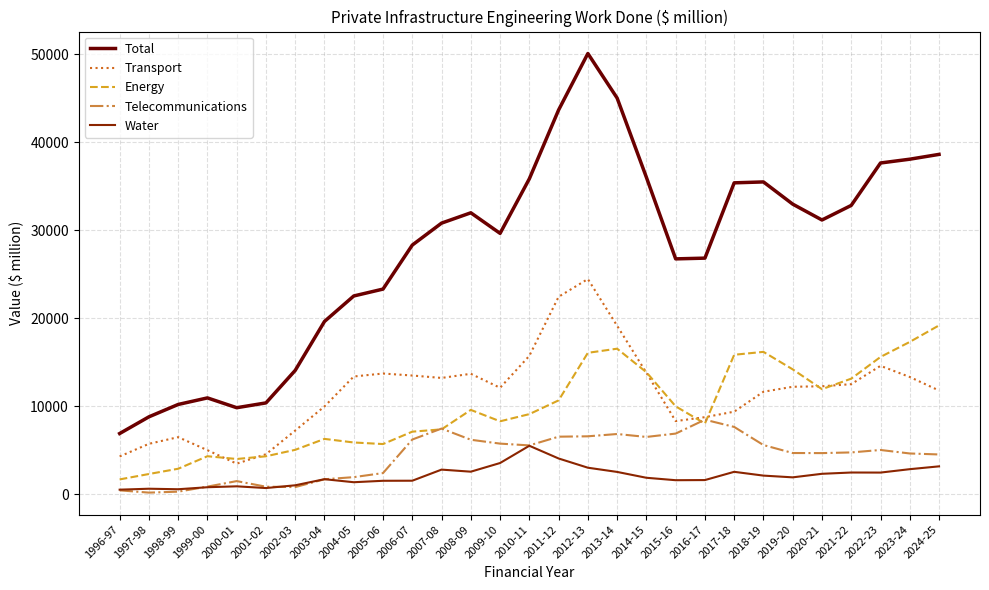

Does the chart display data point markers on the line(s)?

No